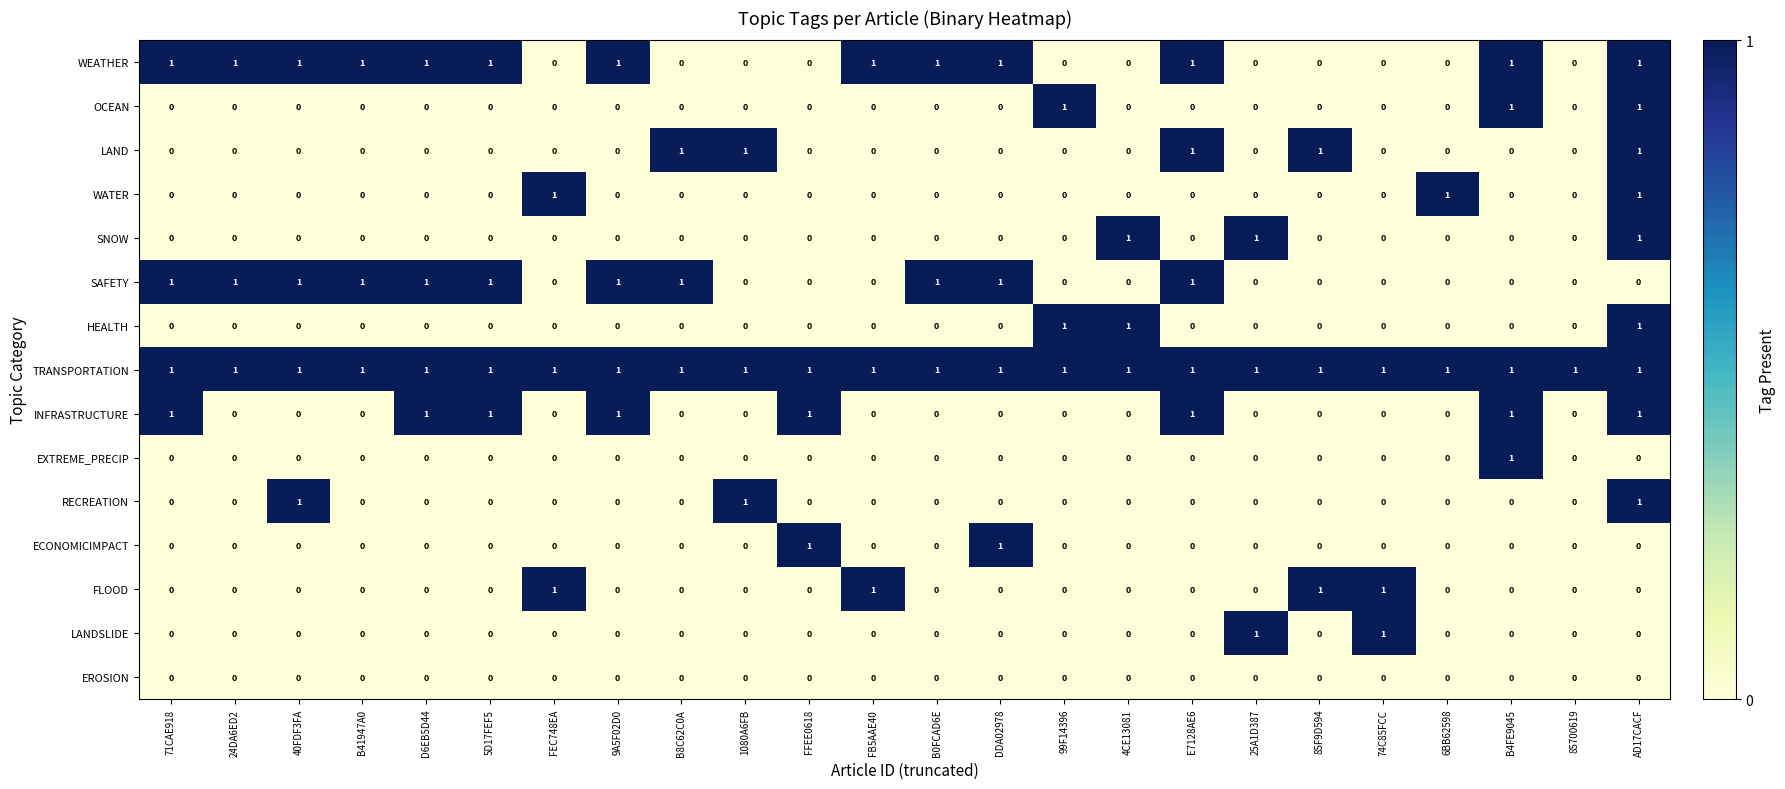

Count the FLOOD values in the range 0 to 1.

24